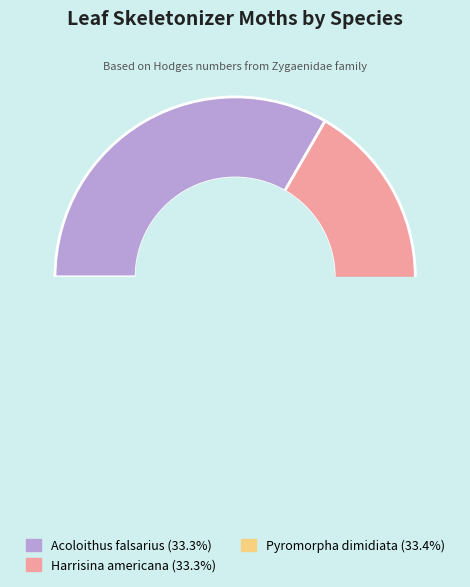

Which slice is the largest?

Pyromorpha dimidiata